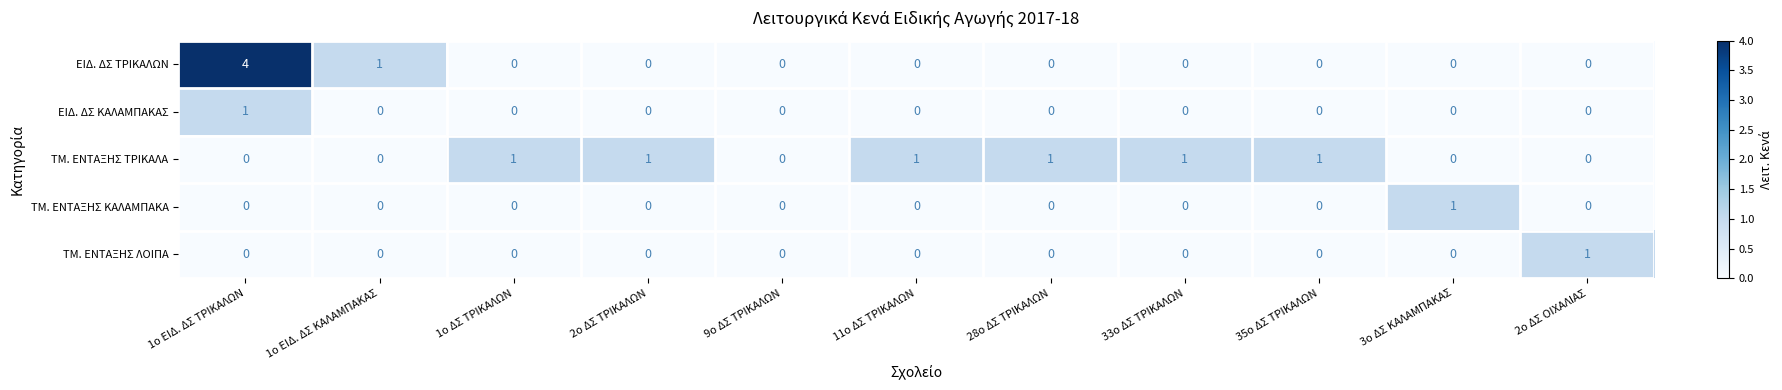

How many categories are shown in the chart?

11